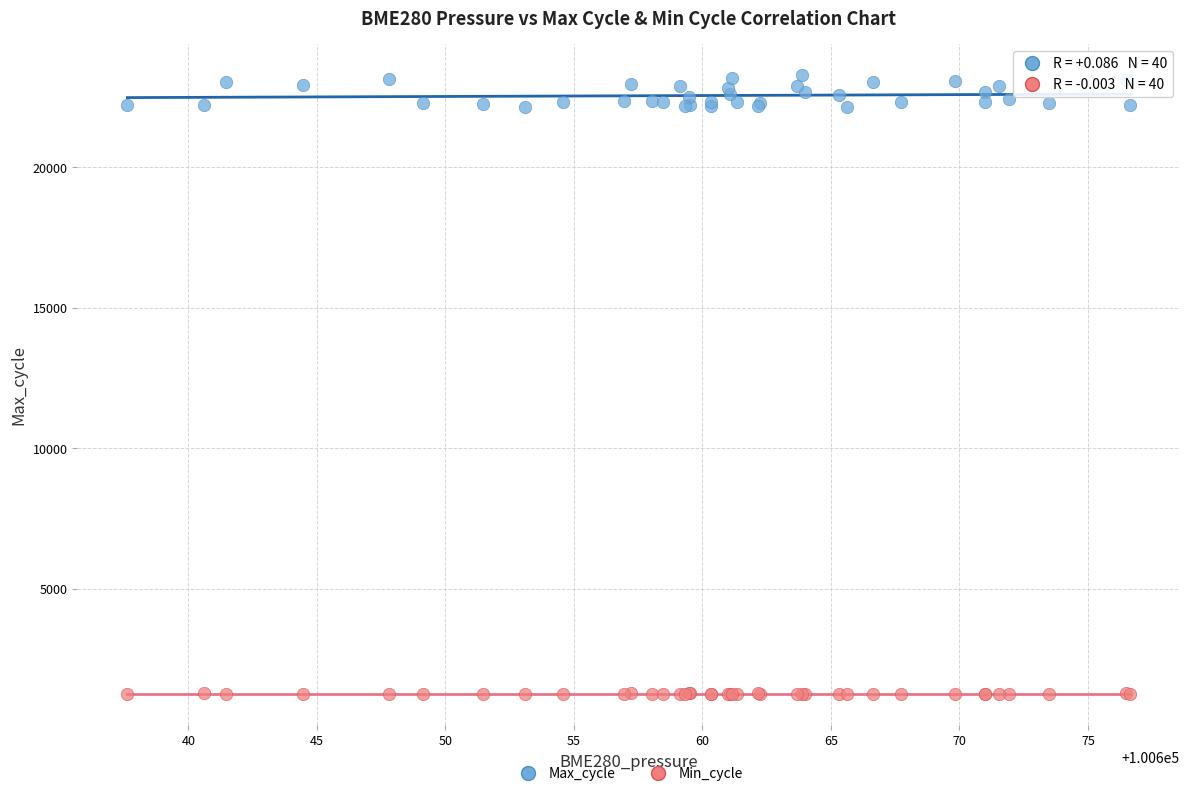

Which series has the widest spread of Y values?

Max_cycle